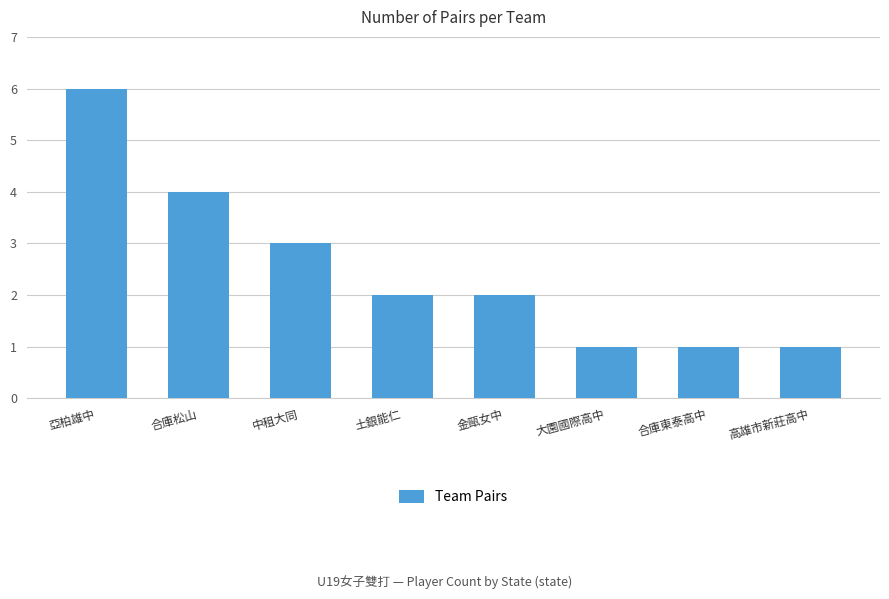

What is the ratio of the value at 高雄市新莊高中 to the value at 亞柏雄中?

0.2